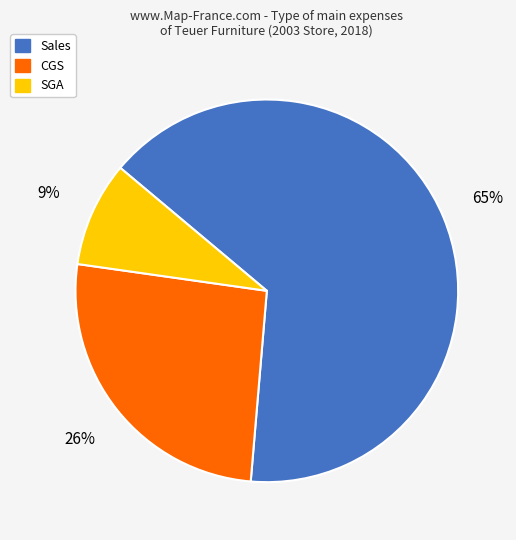

To the nearest percent, what is the combined percentage of SGA and CGS?

35%